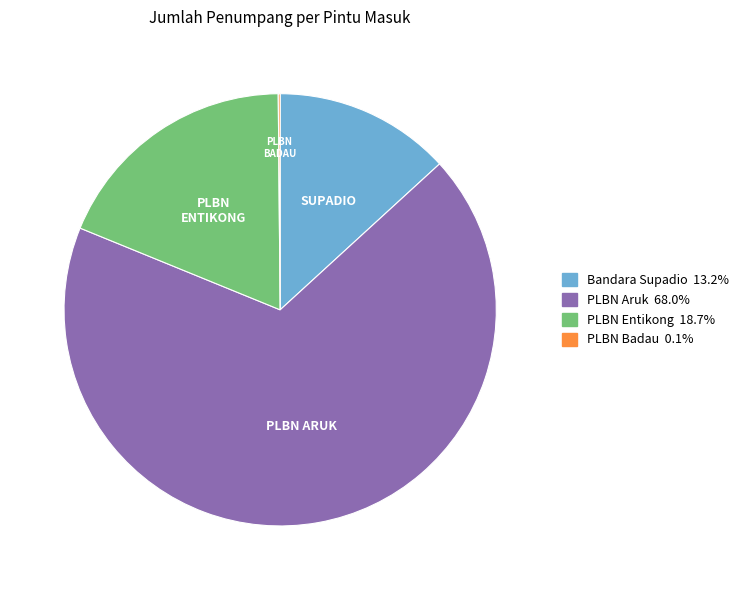

Do PLBN Aruk and Bandara Supadio together represent more than half of the pie?

Yes